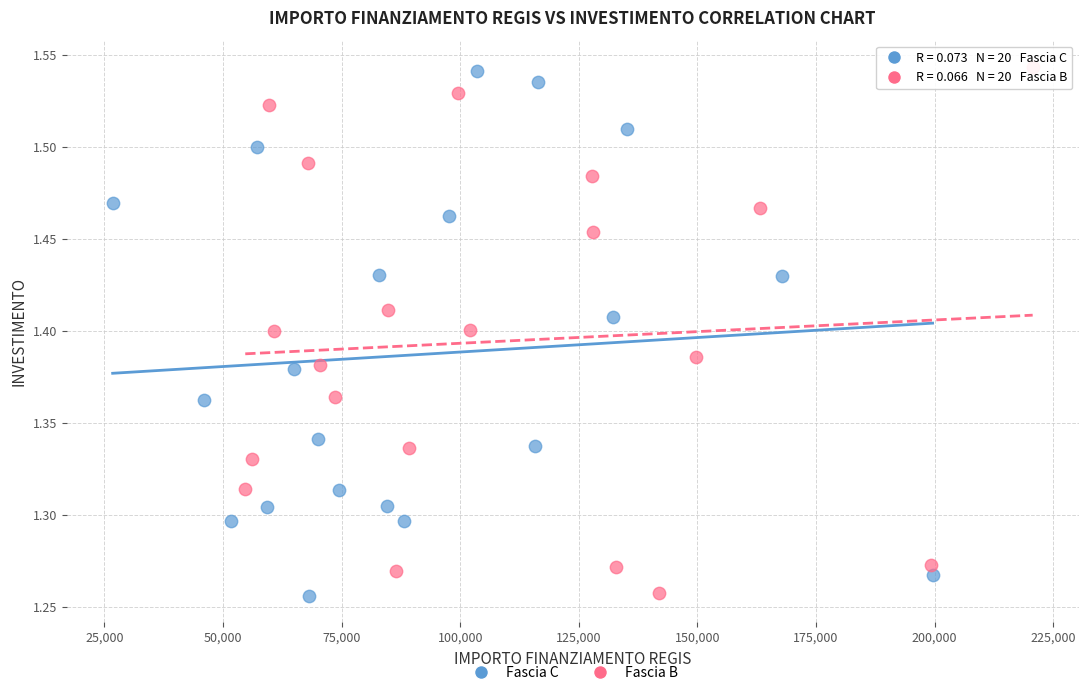

What are all the series names shown in the legend?

Fascia C, Fascia B